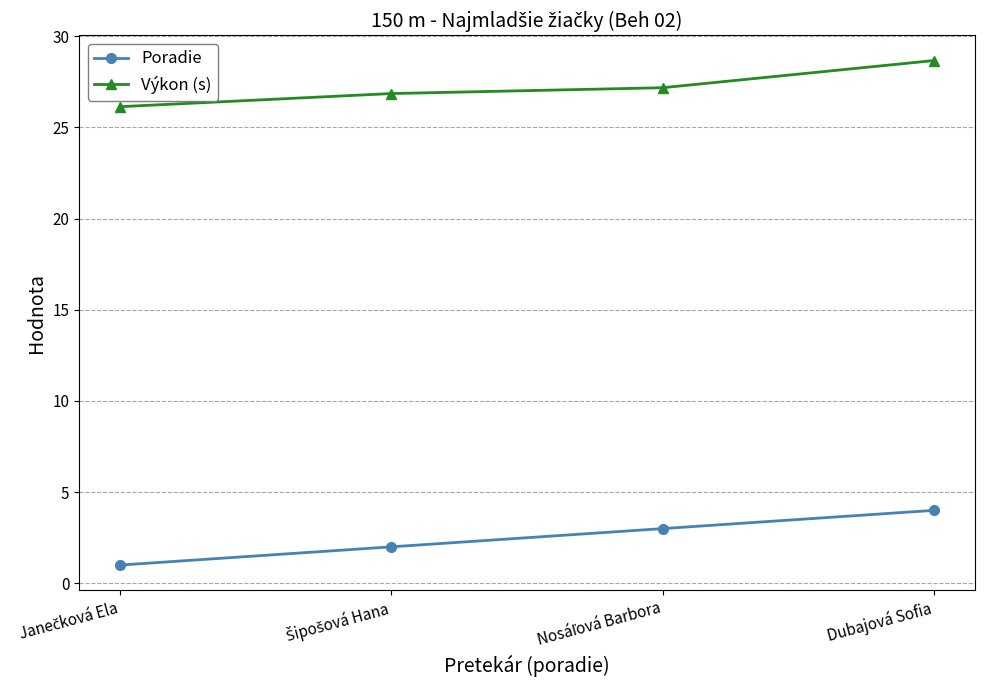

Rank the series by their average value, from highest to lowest.

Výkon (s), Poradie